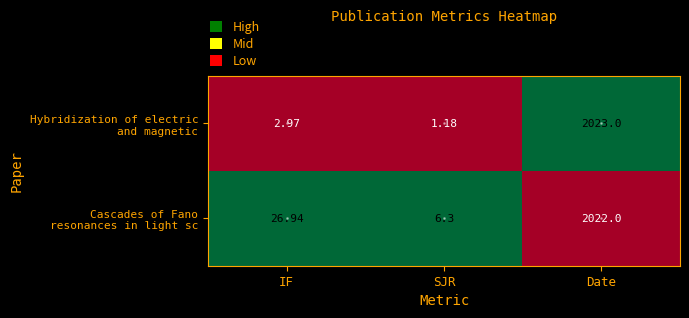

Which category has the highest value across all series?

Date